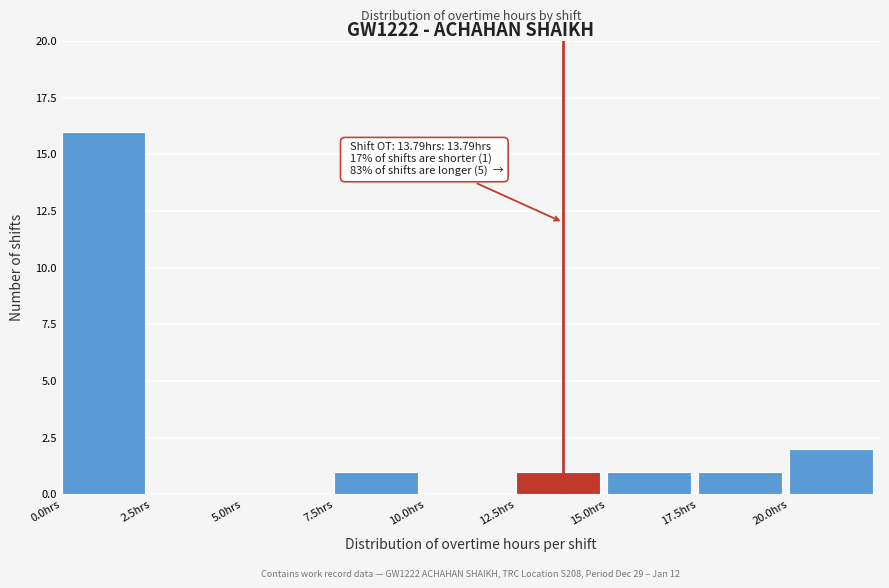

Over which range of the x-axis is the bar tallest?

0.0 to 2.5